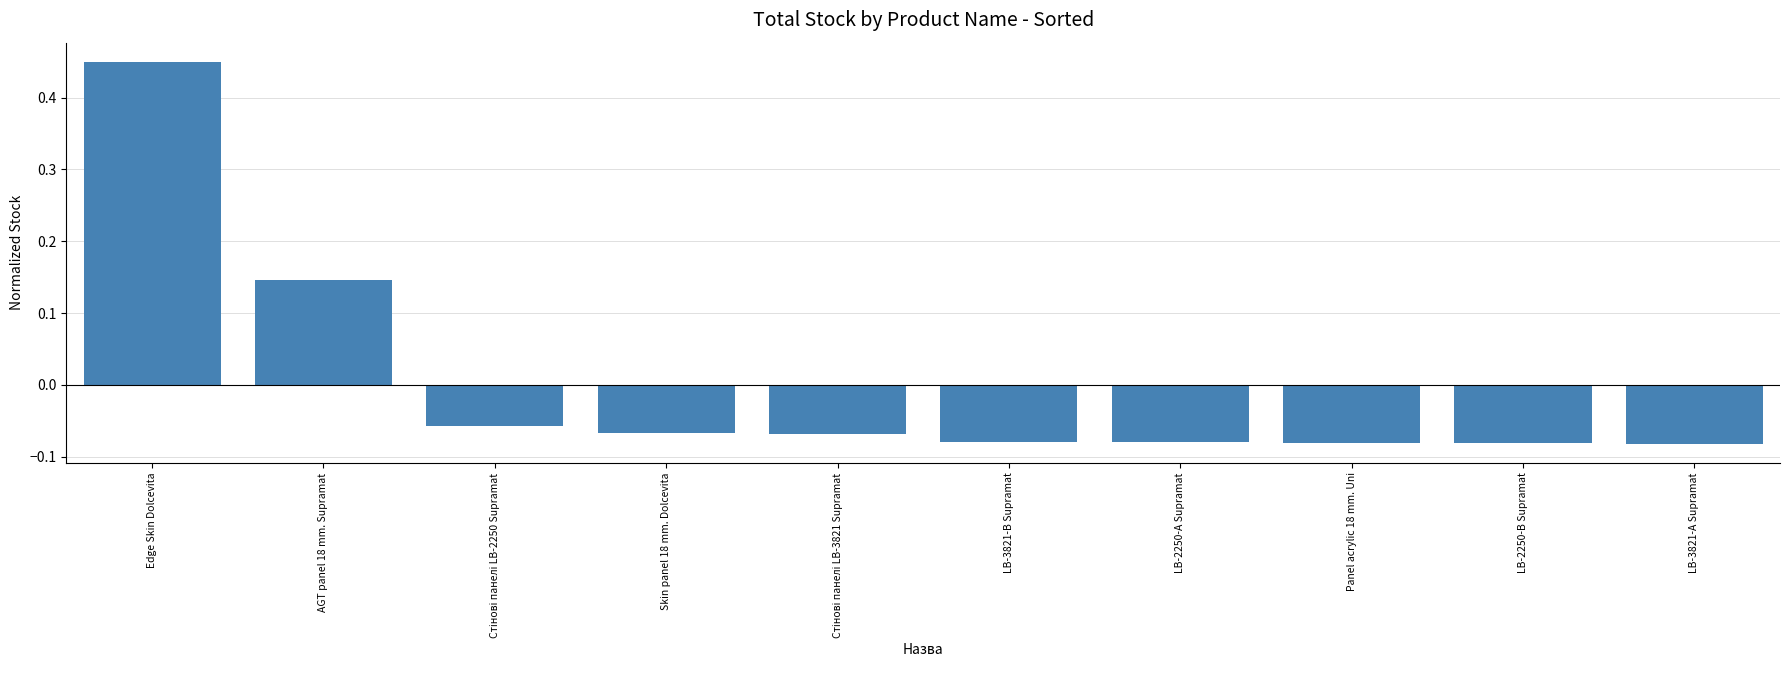

Which has a higher value, LB-2250-А Supramat or AGT panel 18 mm. Supramat?

AGT panel 18 mm. Supramat